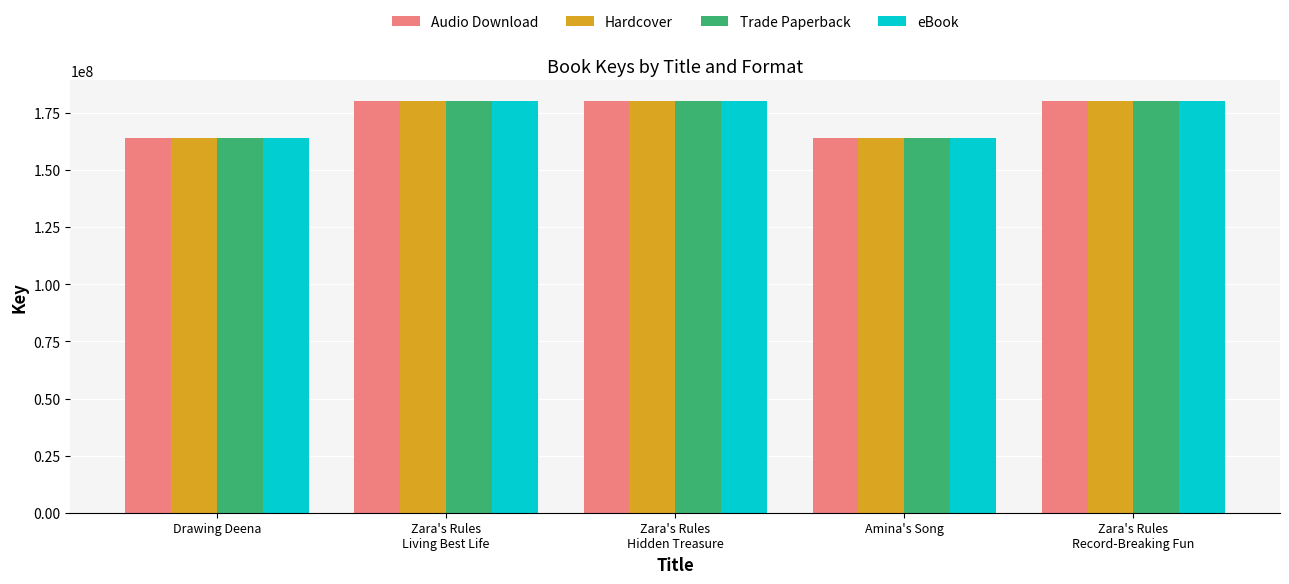

True or false: Hardcover has a value of 180395076 at Zara's Rules
Hidden Treasure.

True